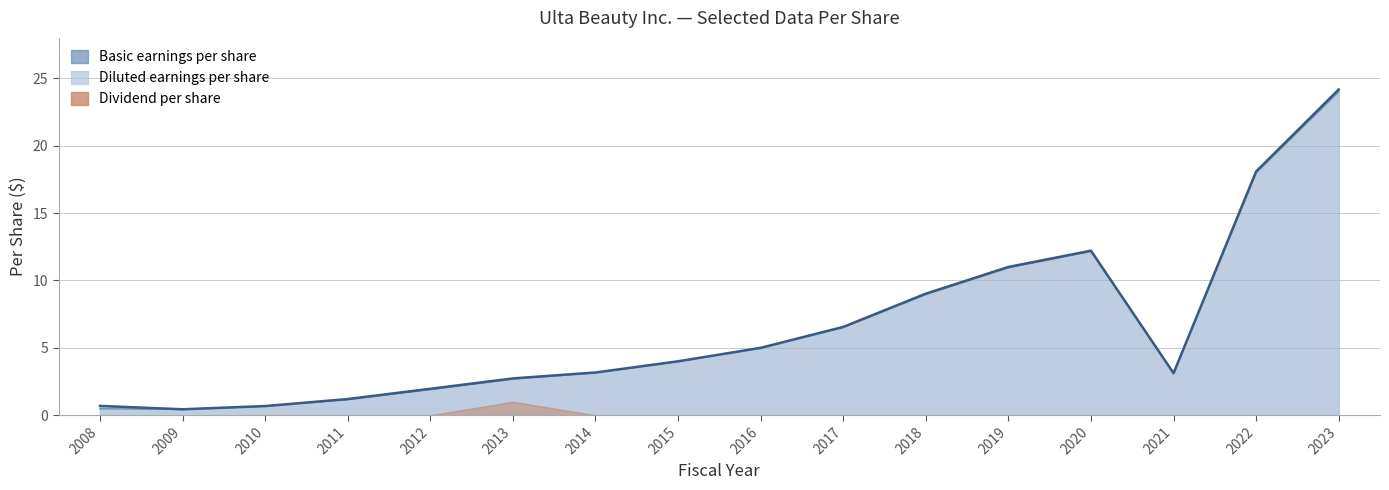

Which series changed the most between 2012 and 2019?

Basic earnings per share